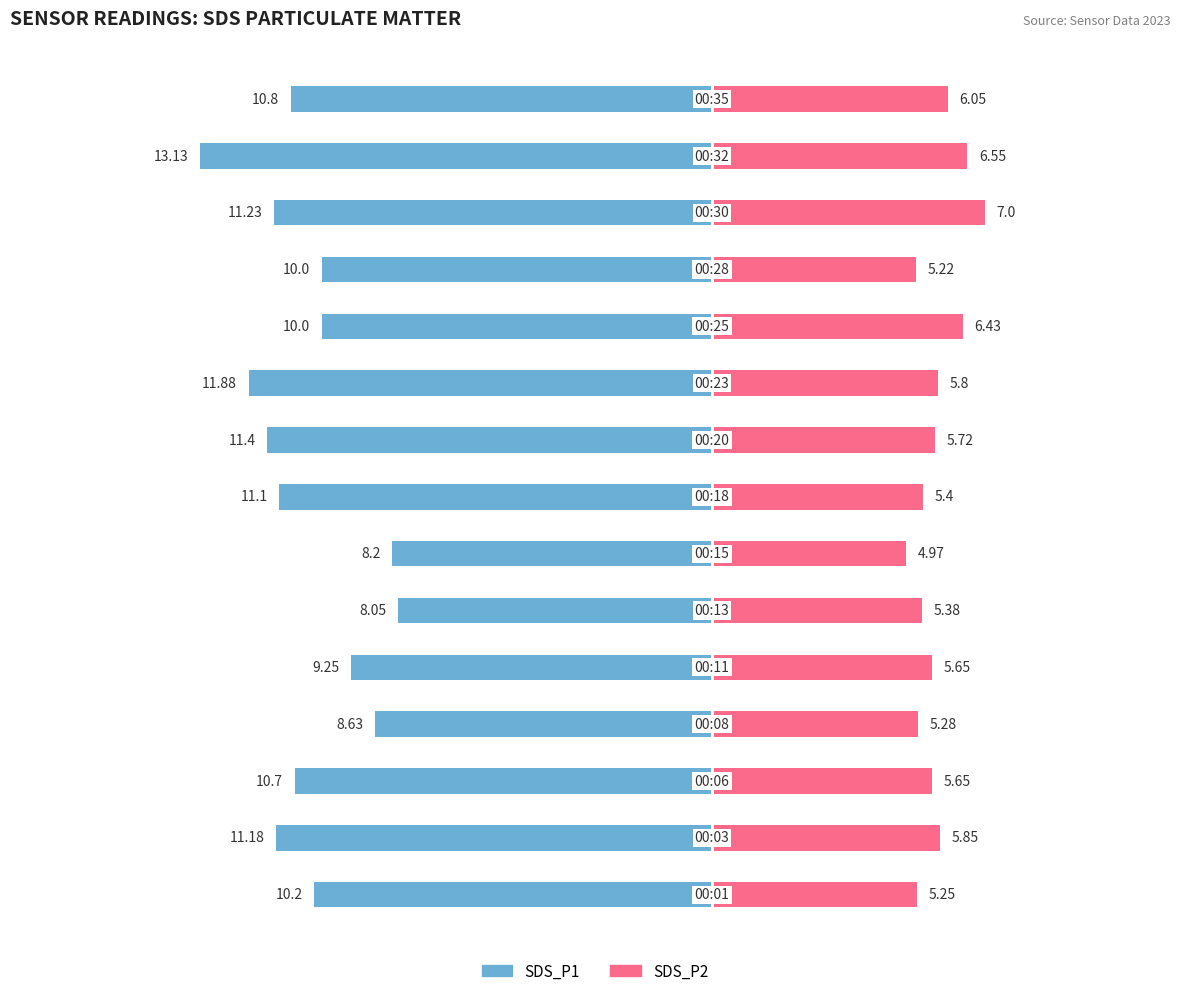

The SDS_P1 series shows -5.6 at 12. True or false?

False